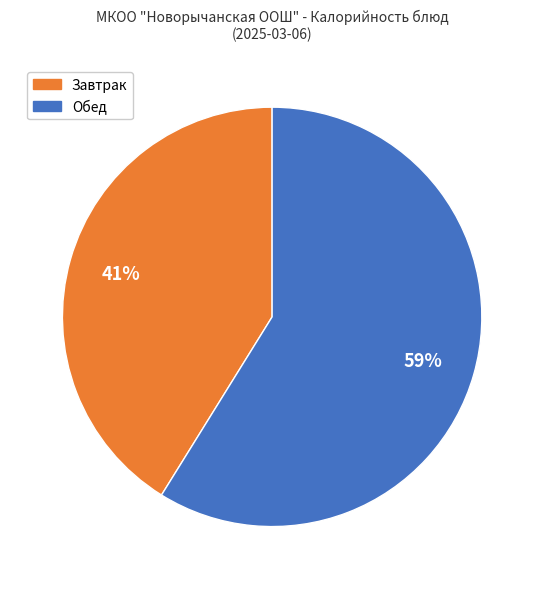

To the nearest percent, what is the difference between the largest and smallest slice percentages?

18%